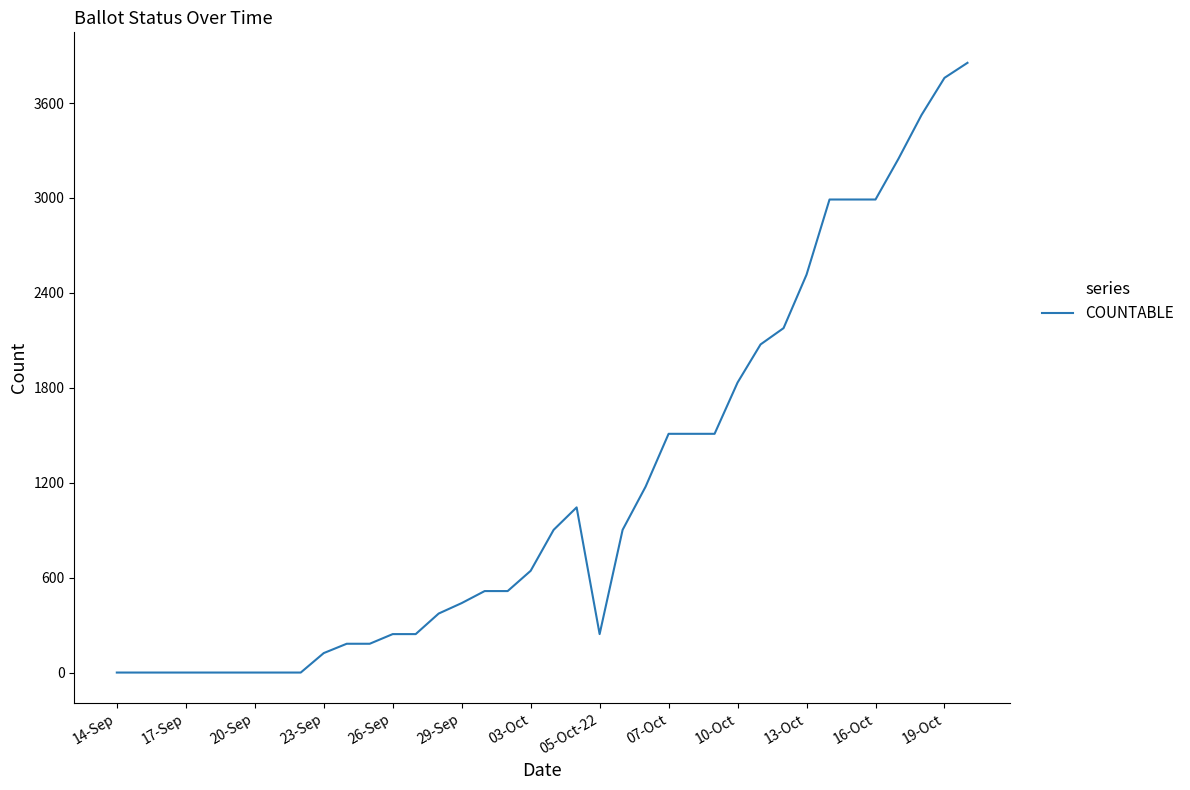

What is the greatest value displayed?

3854